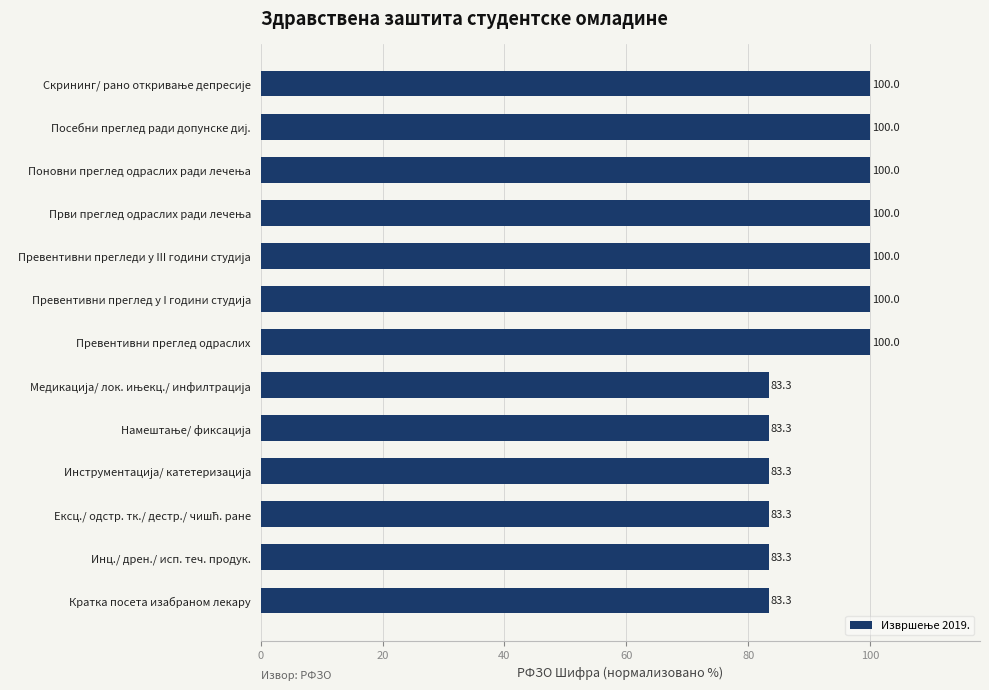

What is the greatest value displayed?

100.0